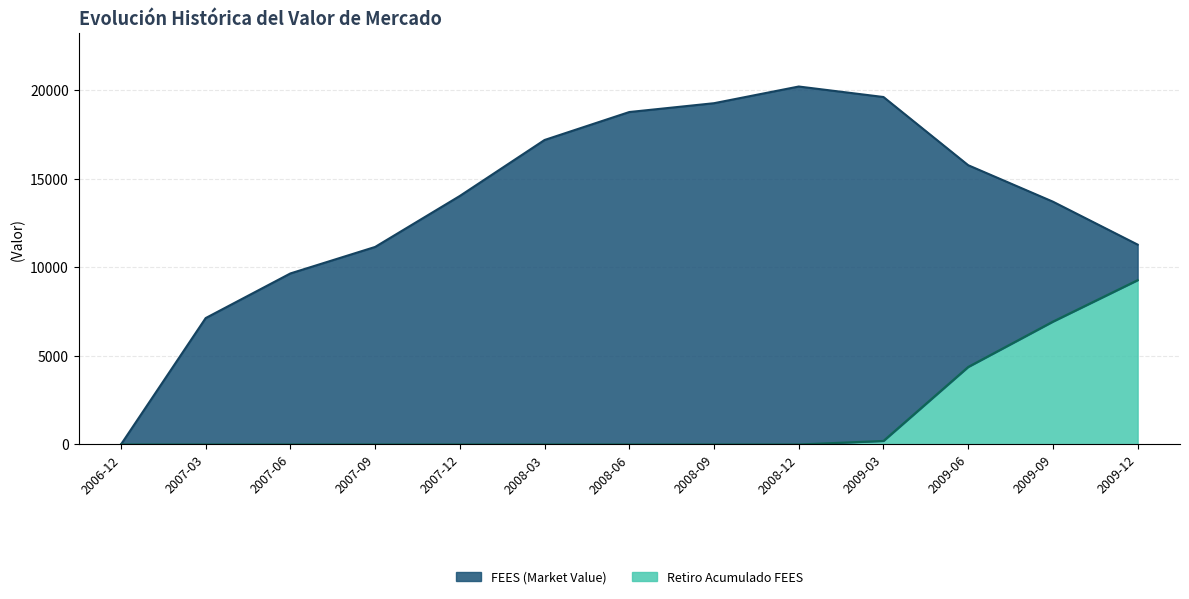

Which series changed the most between 2006-12 and 2009-03?

FEES (Market Value)